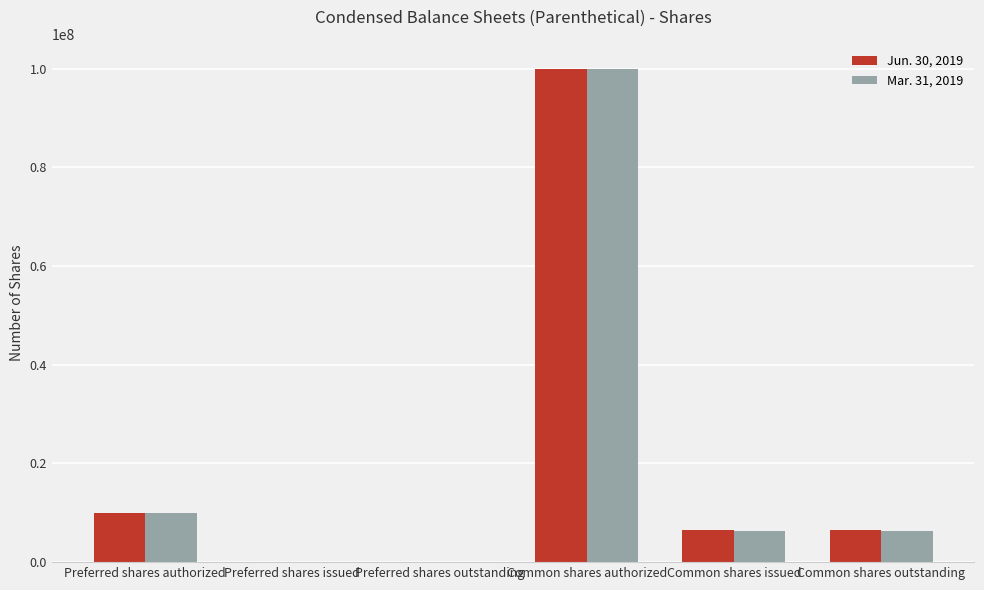

What is the maximum value for Mar. 31, 2019?

100000000